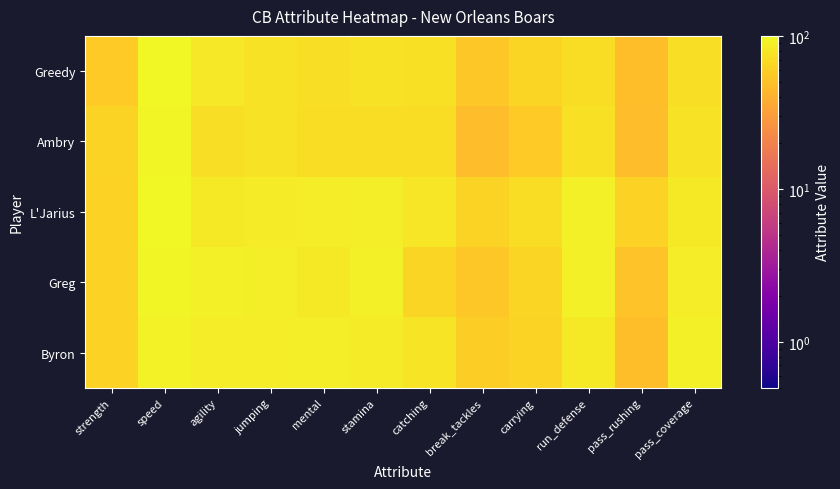

What is the difference between the highest and lowest values at pass_rushing?

14